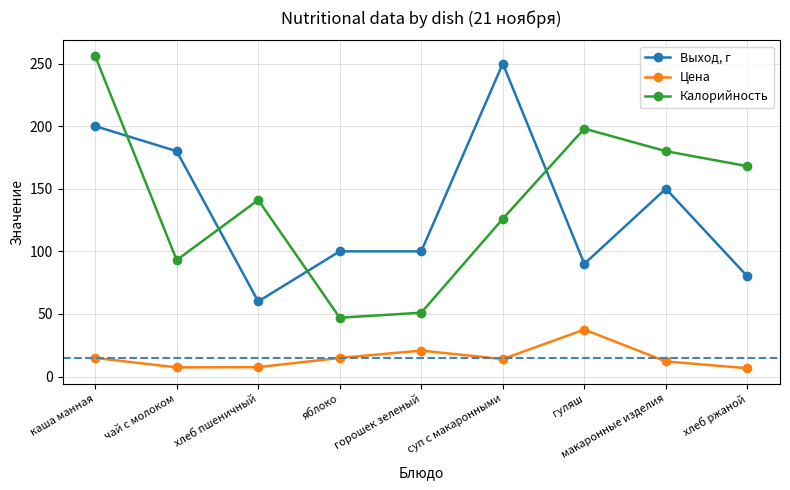

List the labels in order of Калорийность value, largest first.

каша манная, гуляш, макаронные изделия, хлеб ржаной, хлеб пшеничный, суп с макаронными, чай с молоком, горошек зеленый, яблоко